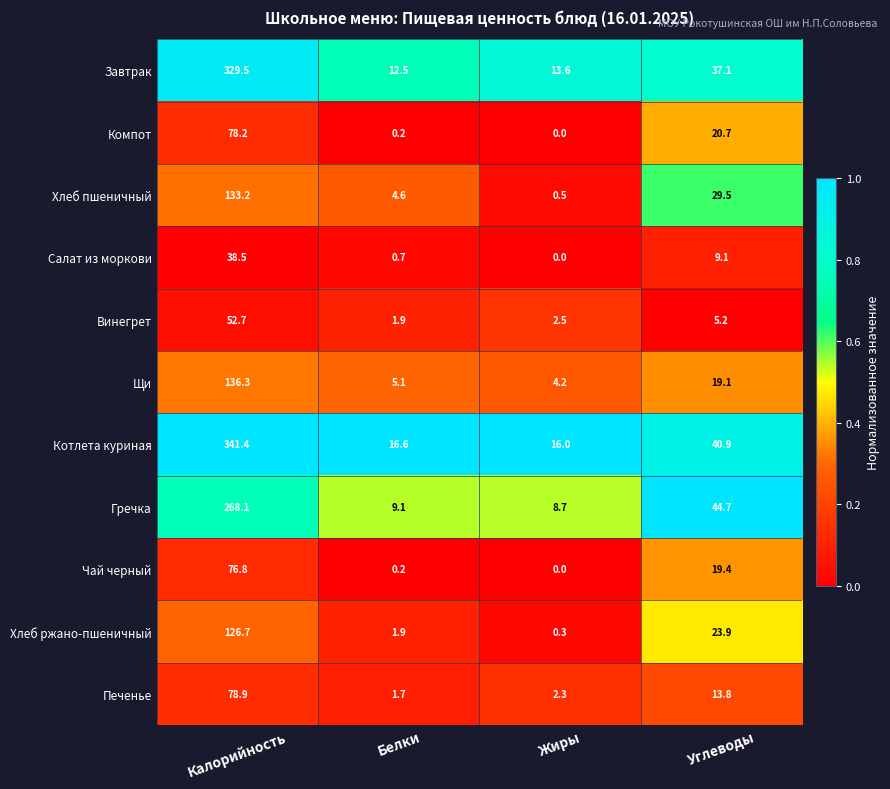

What is the difference between the Завтрак values at Углеводы and Жиры?

23.5